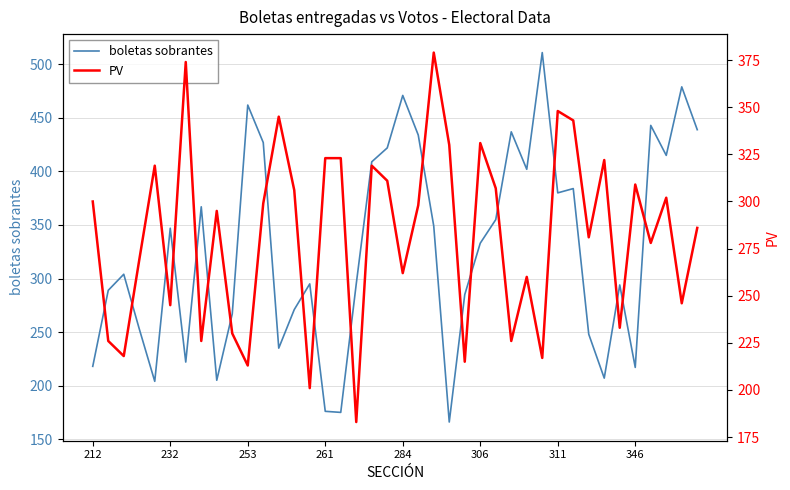

What is the maximum value shown in the chart?

511